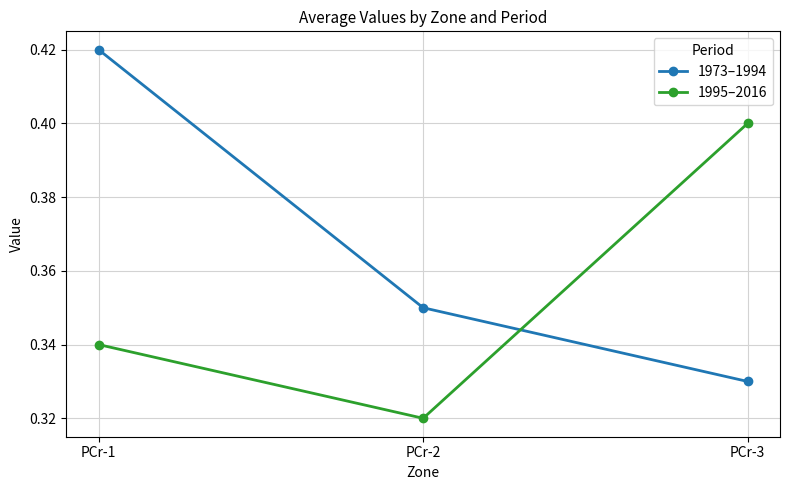

What is the sum of the 1995–2016 values at PCr-2 and PCr-1?

0.7